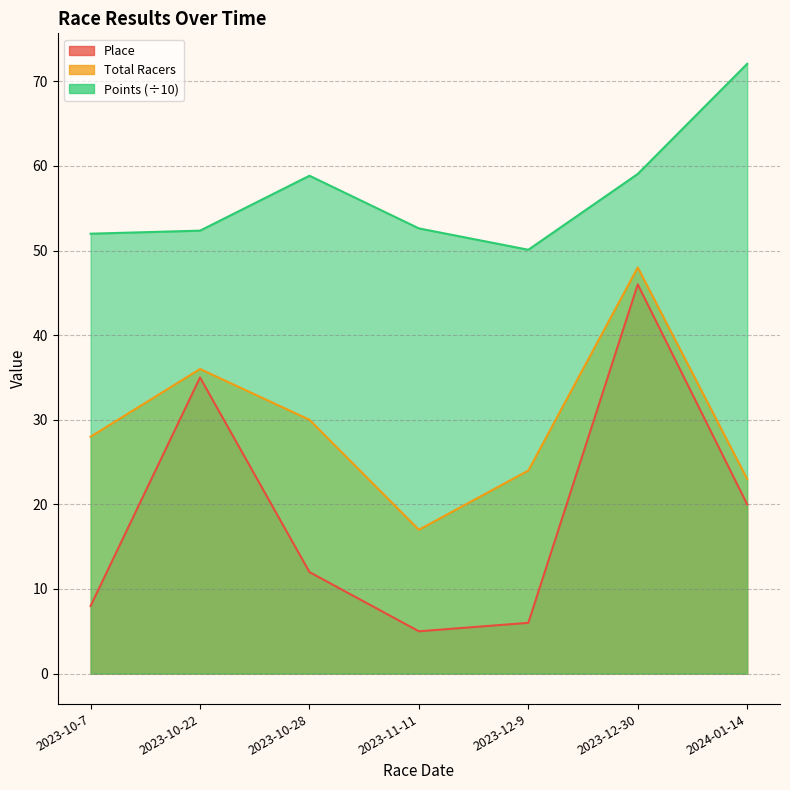

What are all the series names shown in the legend?

Place, Total Racers, Points